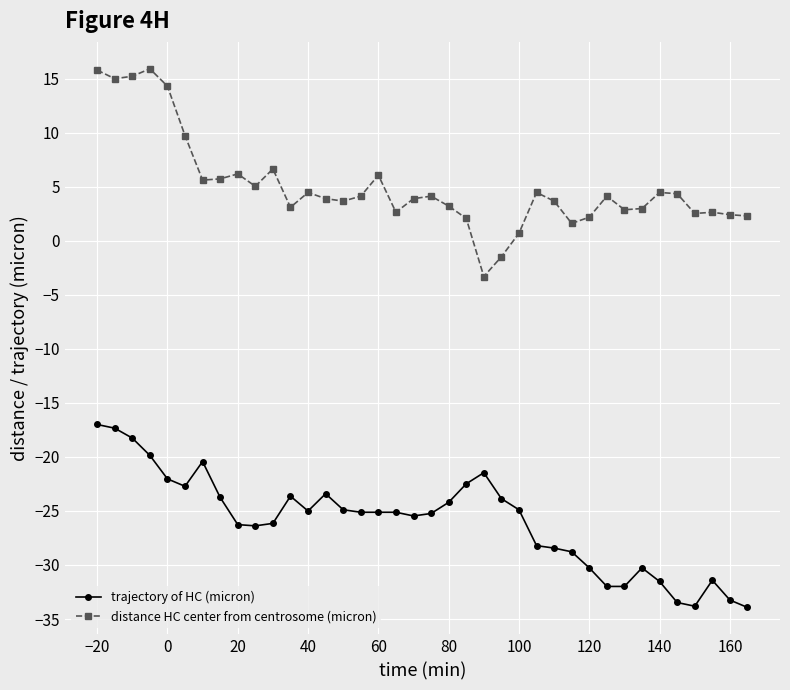

What is the maximum value shown in the chart?

15.9